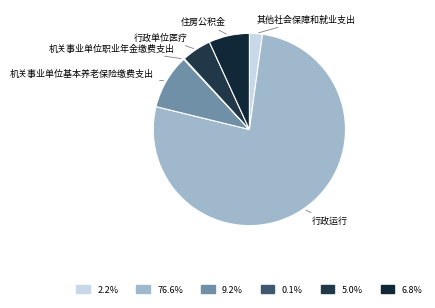

Is the sum of 行政运行 and 其他社会保障和就业支出 greater than half?

Yes